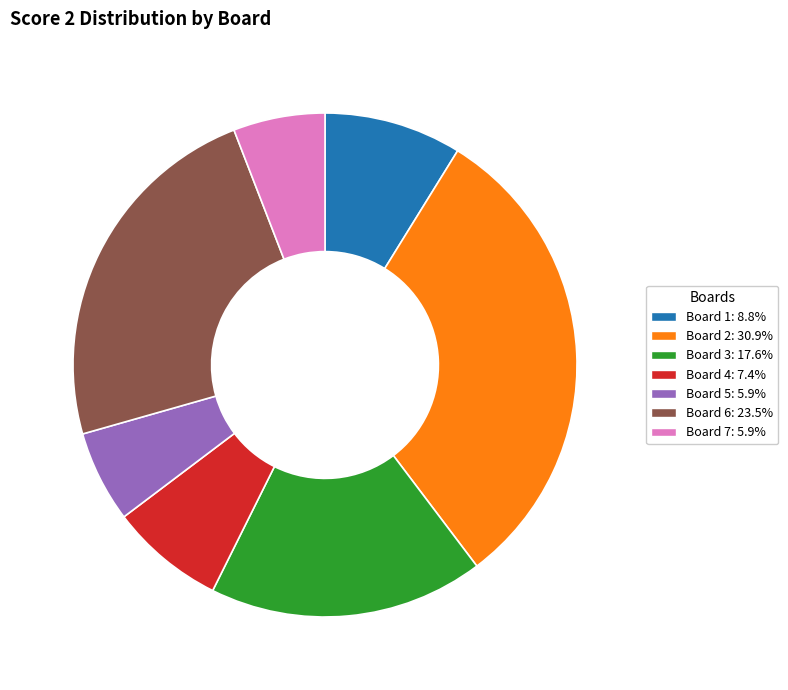

How many segments does this pie chart have?

7